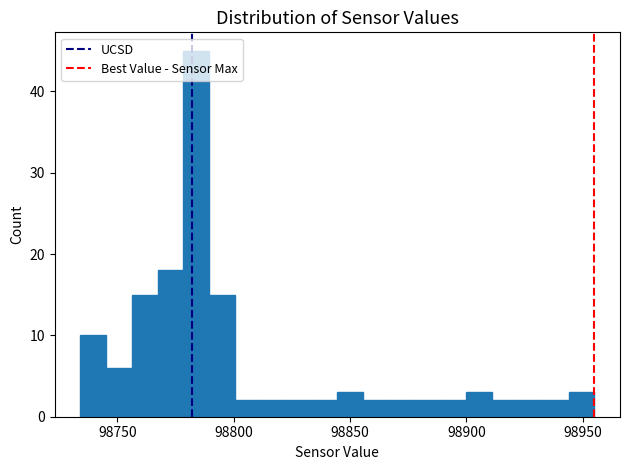

Around what value on the x-axis is the tallest bar? Give the approximate position of its centre, as read against the axis.

98785